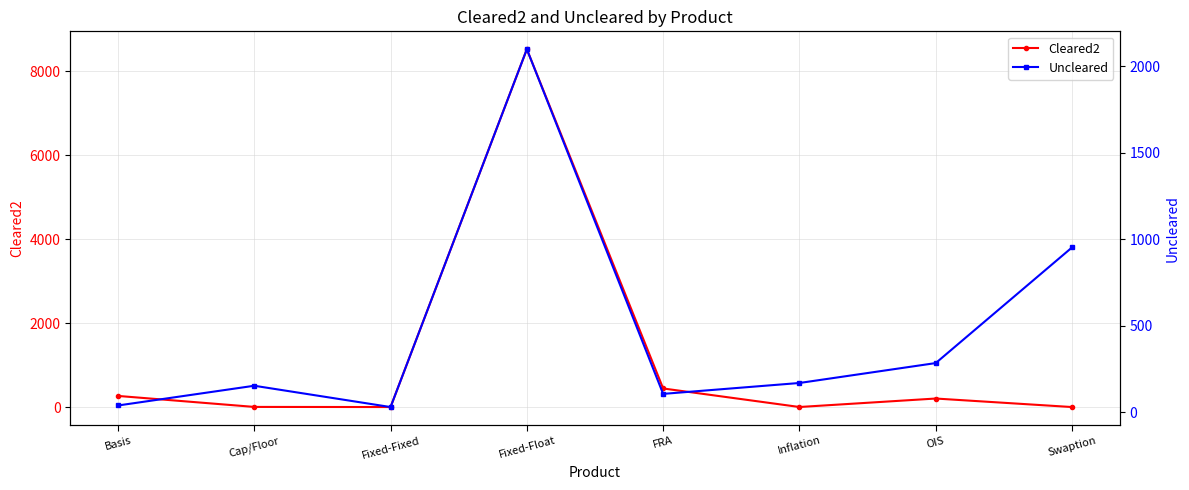

What is the label of the 1st point from the left?

Basis